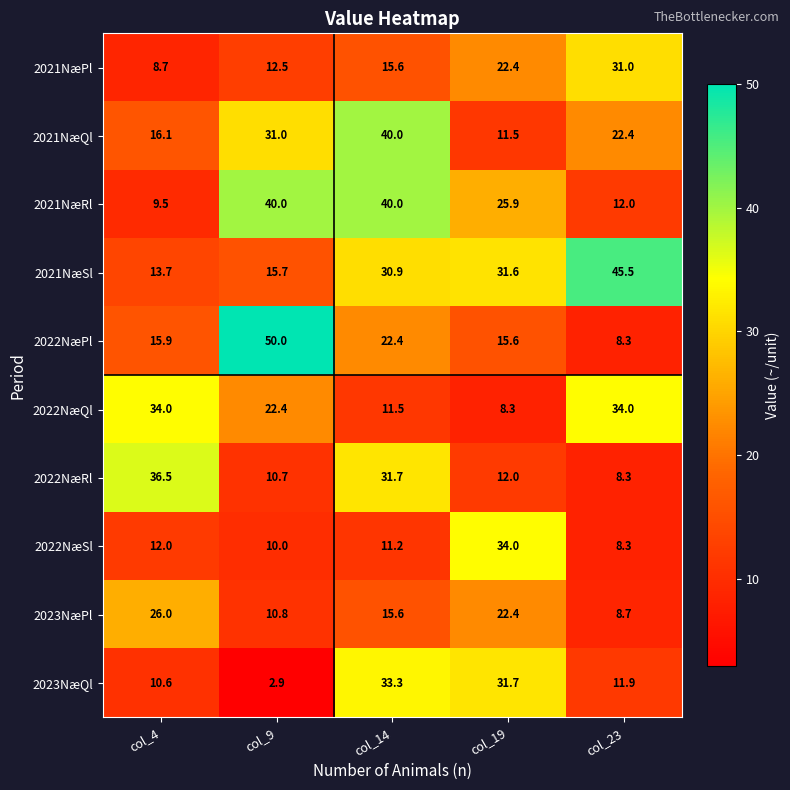

What is the average value of the 2022NæQl series?

22.0